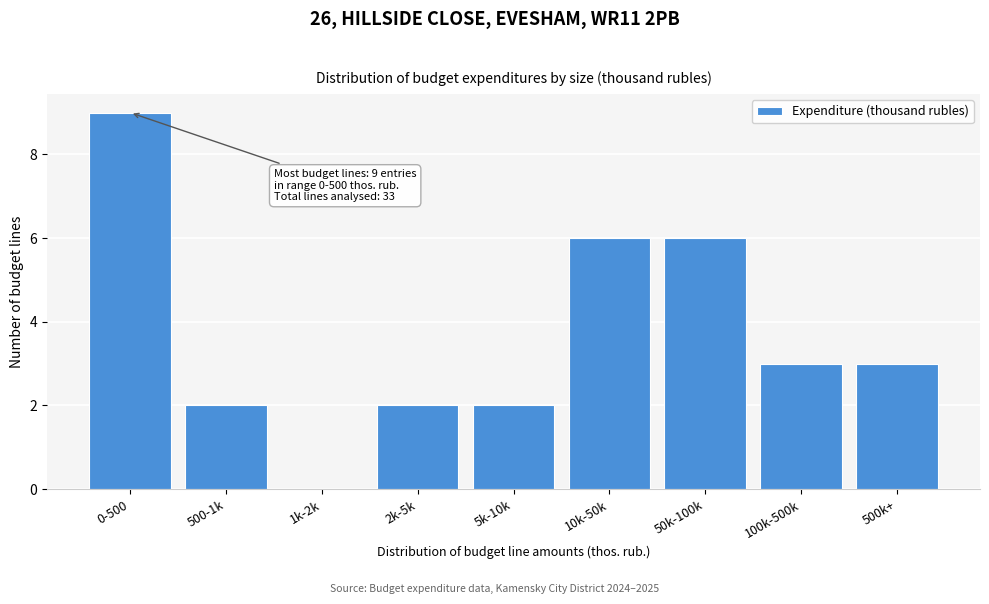

Reading right to left, extract all data points from this chart.

500k+=3	100k-500k=3	50k-100k=6	10k-50k=6	5k-10k=2	2k-5k=2	1k-2k=0	500-1k=2	0-500=9